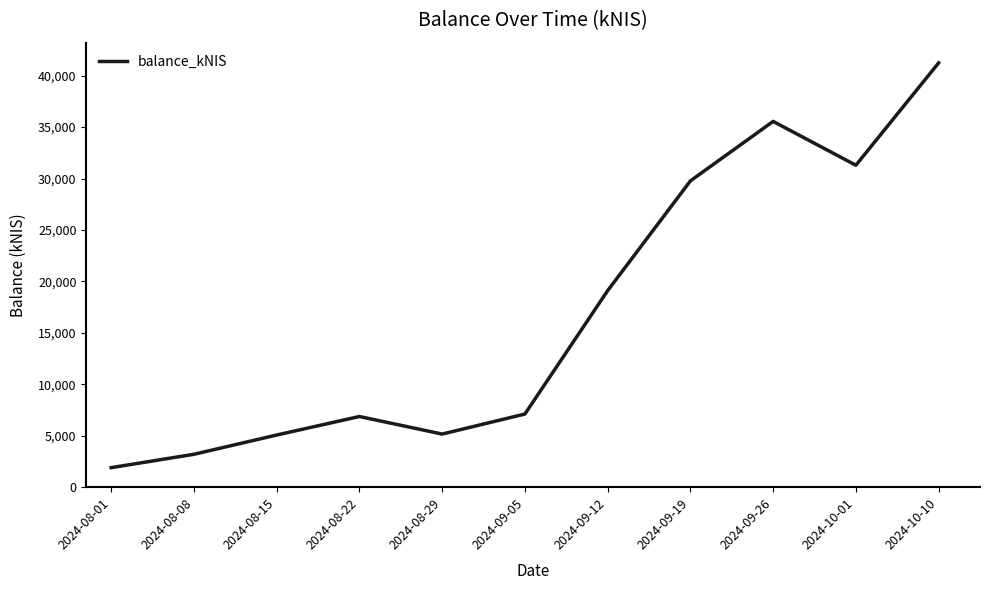

Where is the data nearest to the value 21571?

2024-09-12